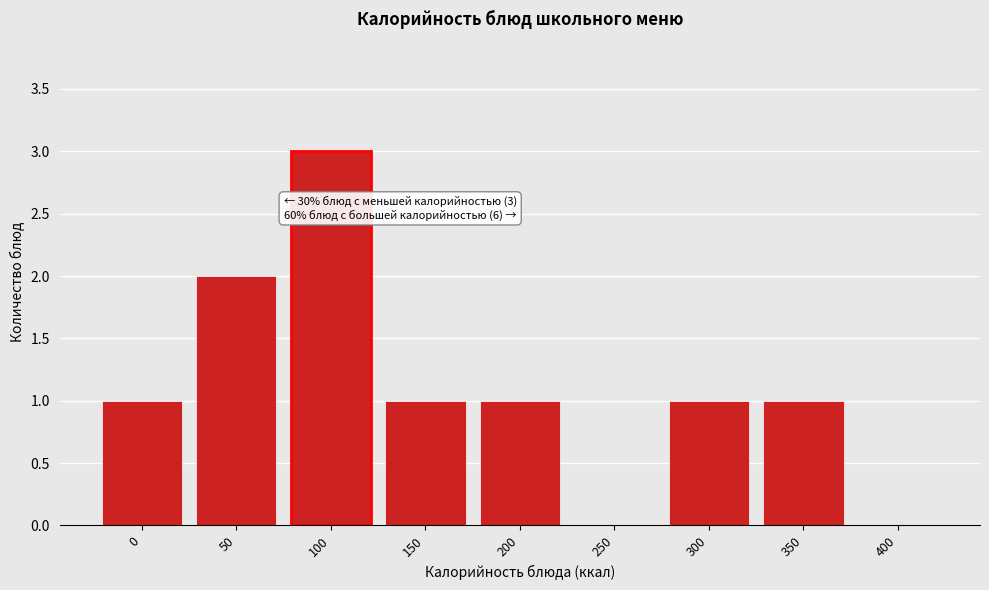

Reading left to right, list all the values displayed in this chart.

0=1	50=2	100=3	150=1	200=1	250=0	300=1	350=1	400=0